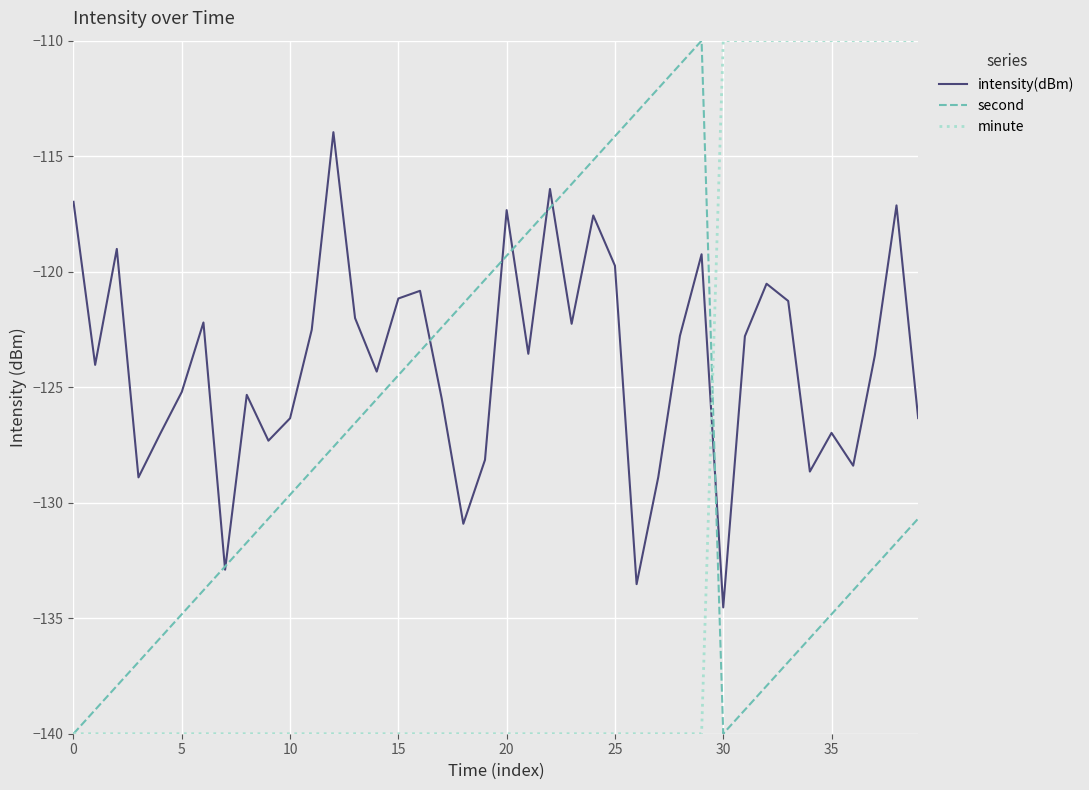

How many categories are shown in the chart?

40